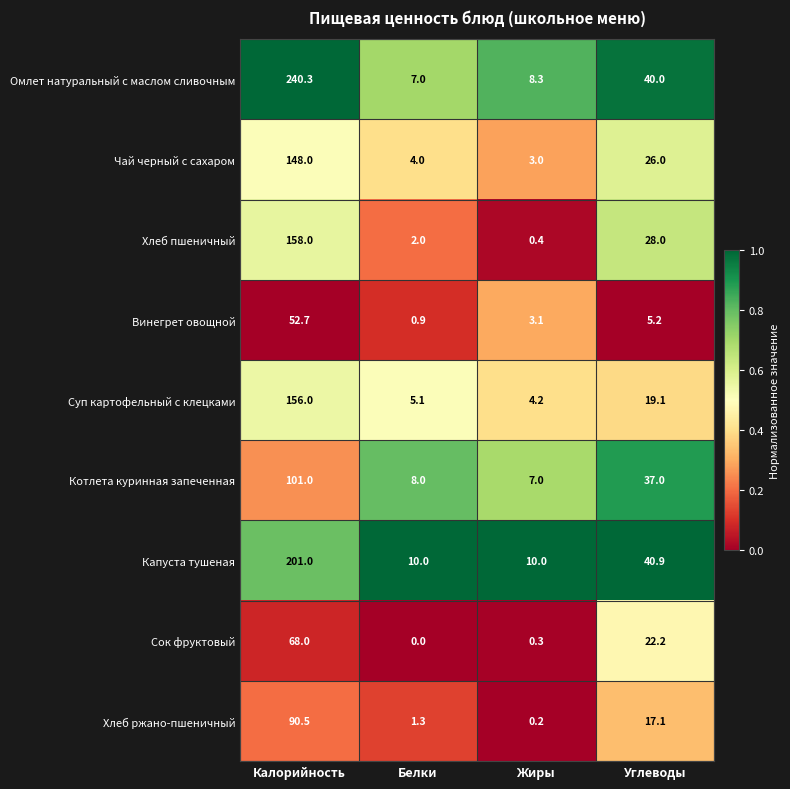

Is it true that Сок фруктовый equals 22.2 at Углеводы?

True